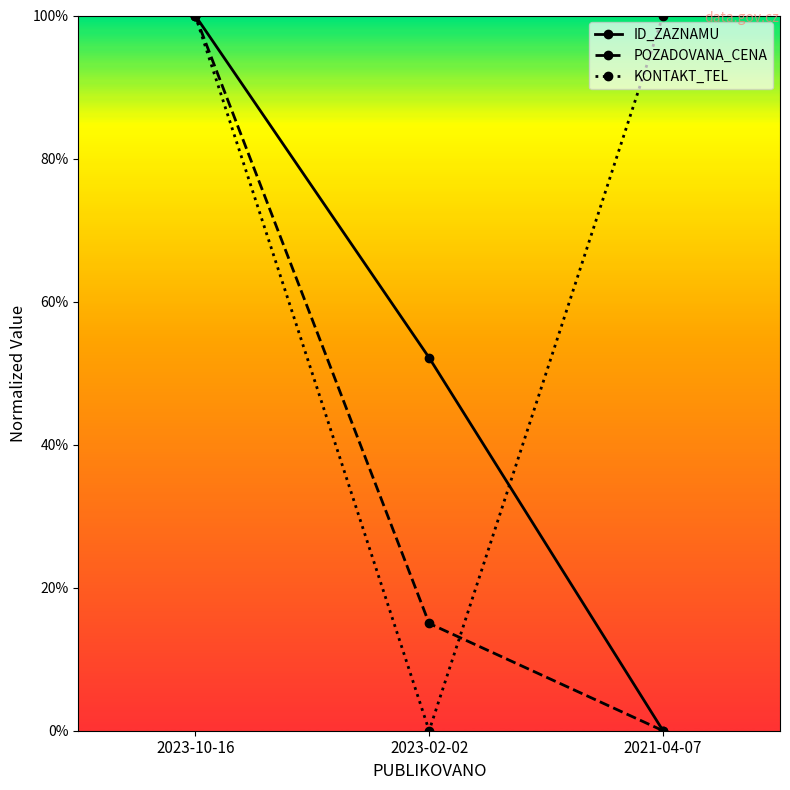

Is the value of POZADOVANA_CENA at 2021-04-07 greater than the value of KONTAKT_TEL at 2023-10-16?

No